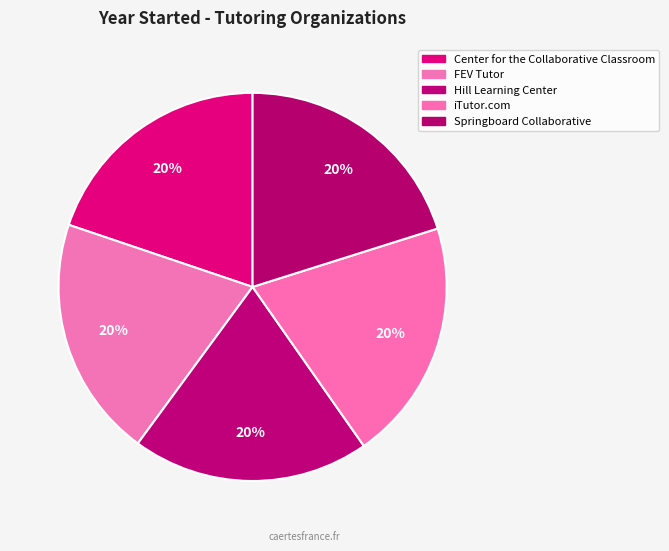

Which slice is the largest?

iTutor.com